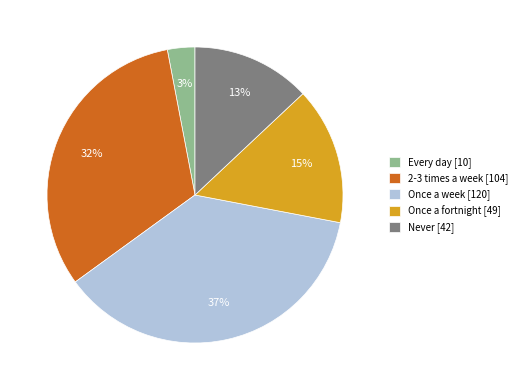

Do Once a fortnight and Never together represent more than half of the pie?

No